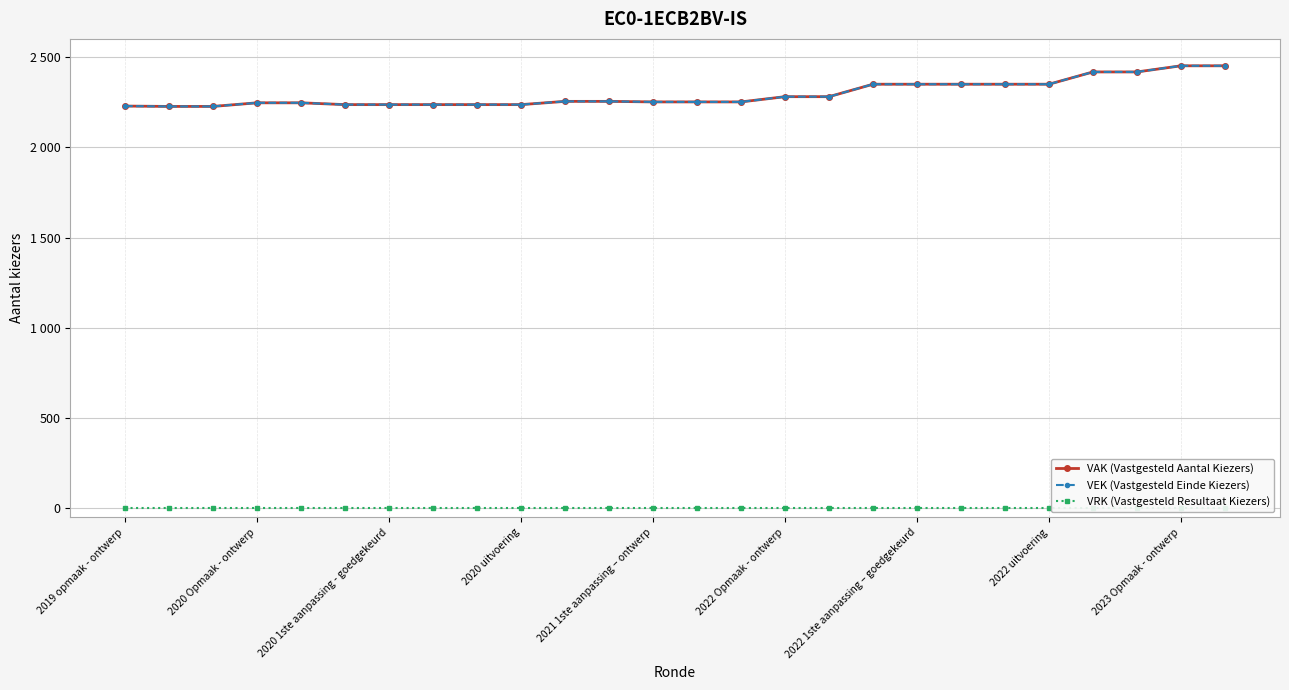

The VEK (Vastgesteld Einde Kiezers) series shows 760 at 14. True or false?

False